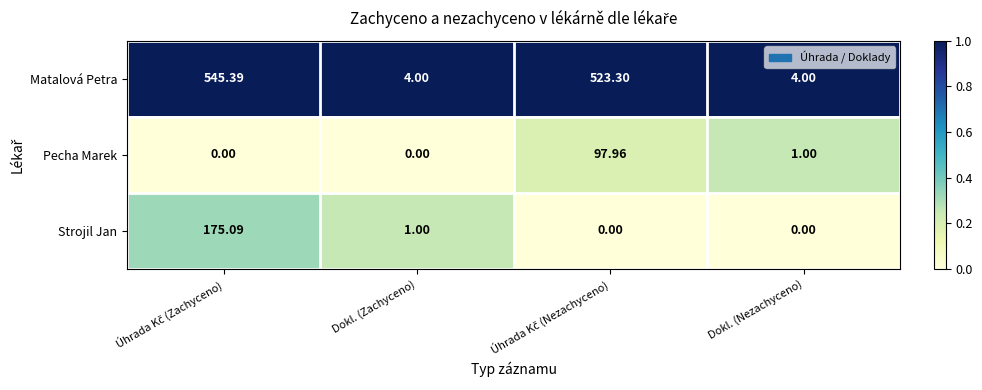

Where is Strojil Jan nearest to the value 87?

Dokl. (Zachyceno)